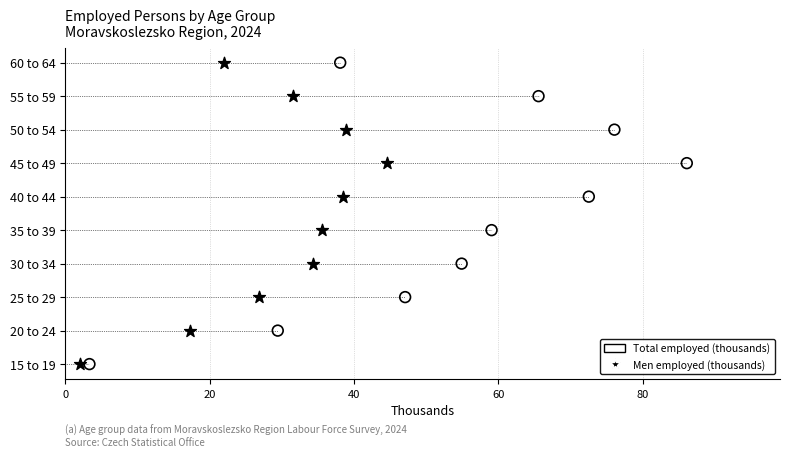

What are all the series names shown in the legend?

Total employed (thousands), Men employed (thousands)